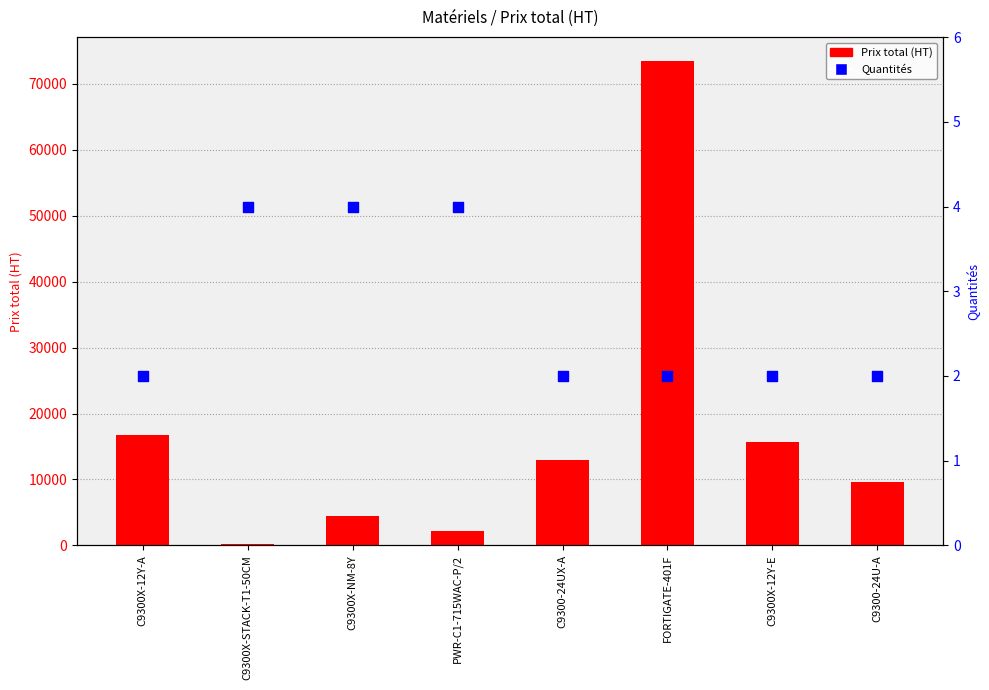

What is the total value across all series at C9300X-12Y-A?

16765.9